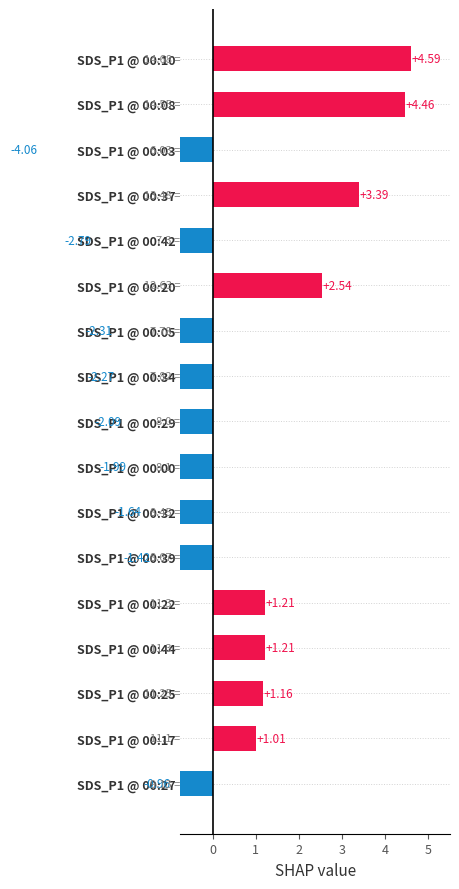

What is the difference between the highest and lowest values at 12?

4.3